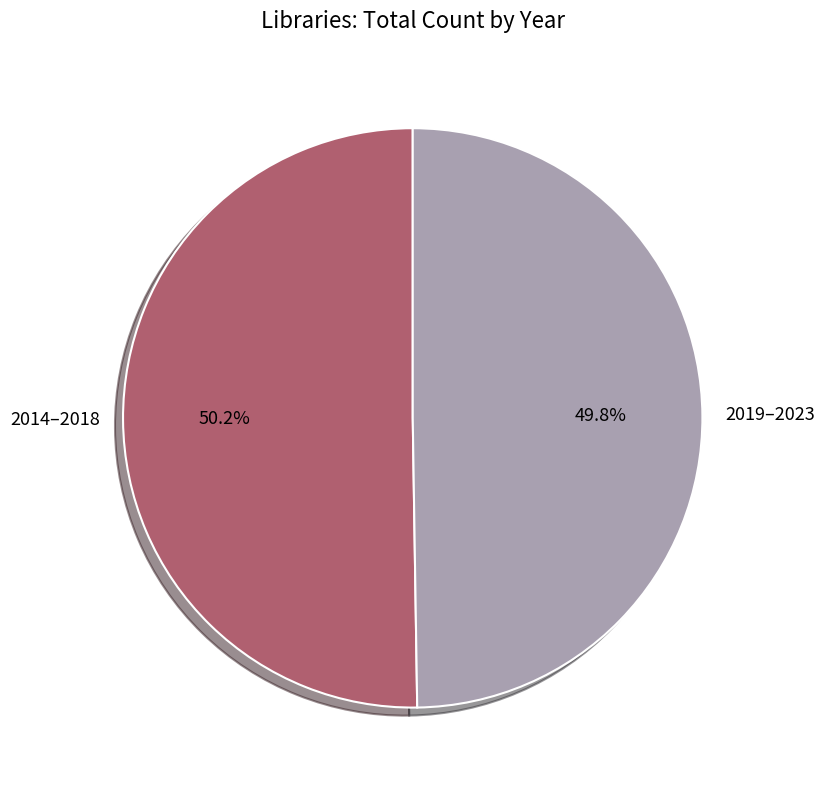

How many segments does this pie chart have?

2